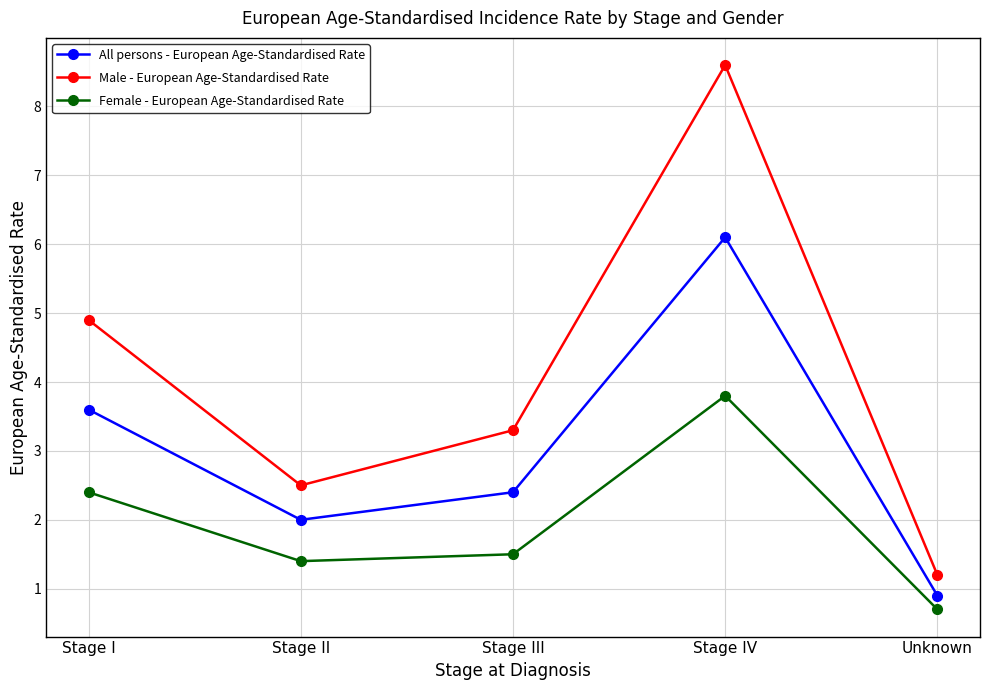

What is the smallest value displayed?

0.7